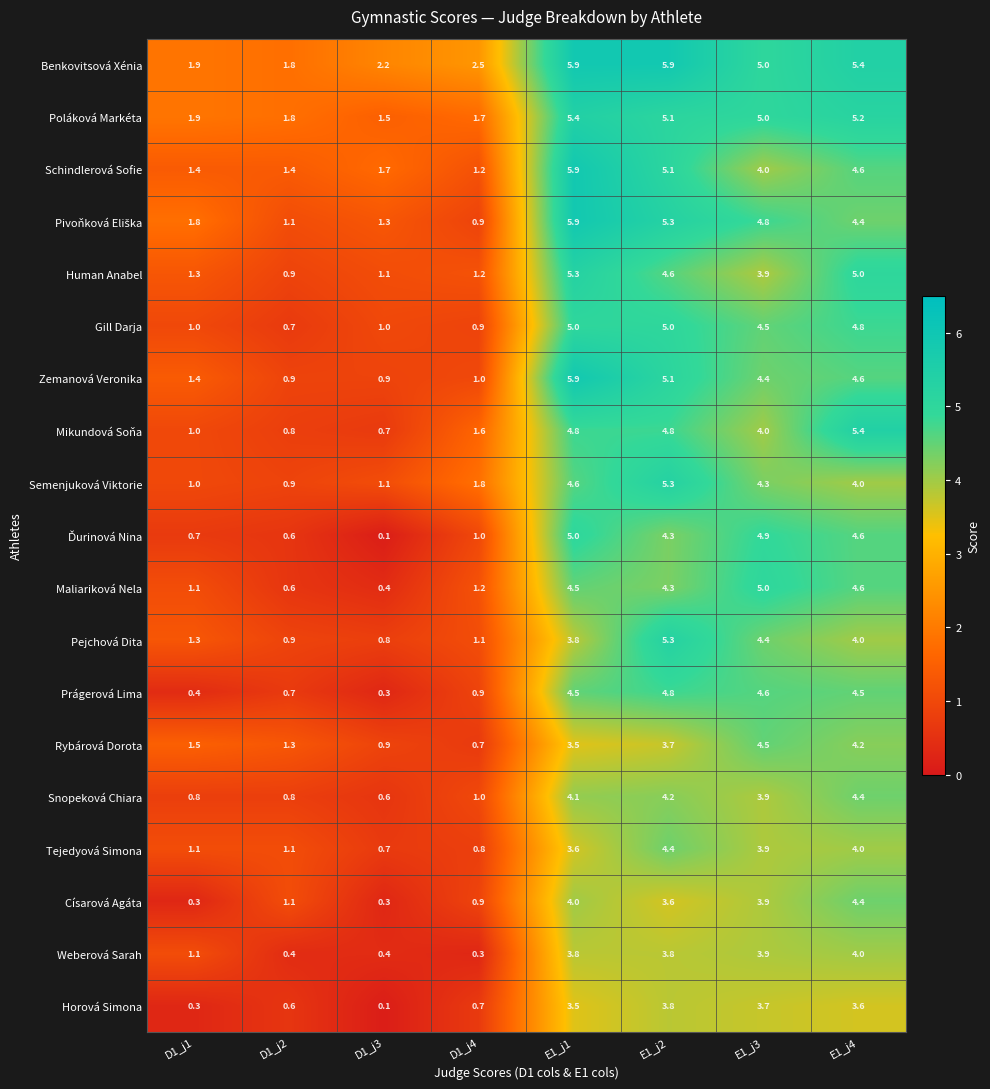

Count the number of categories in the chart.

8